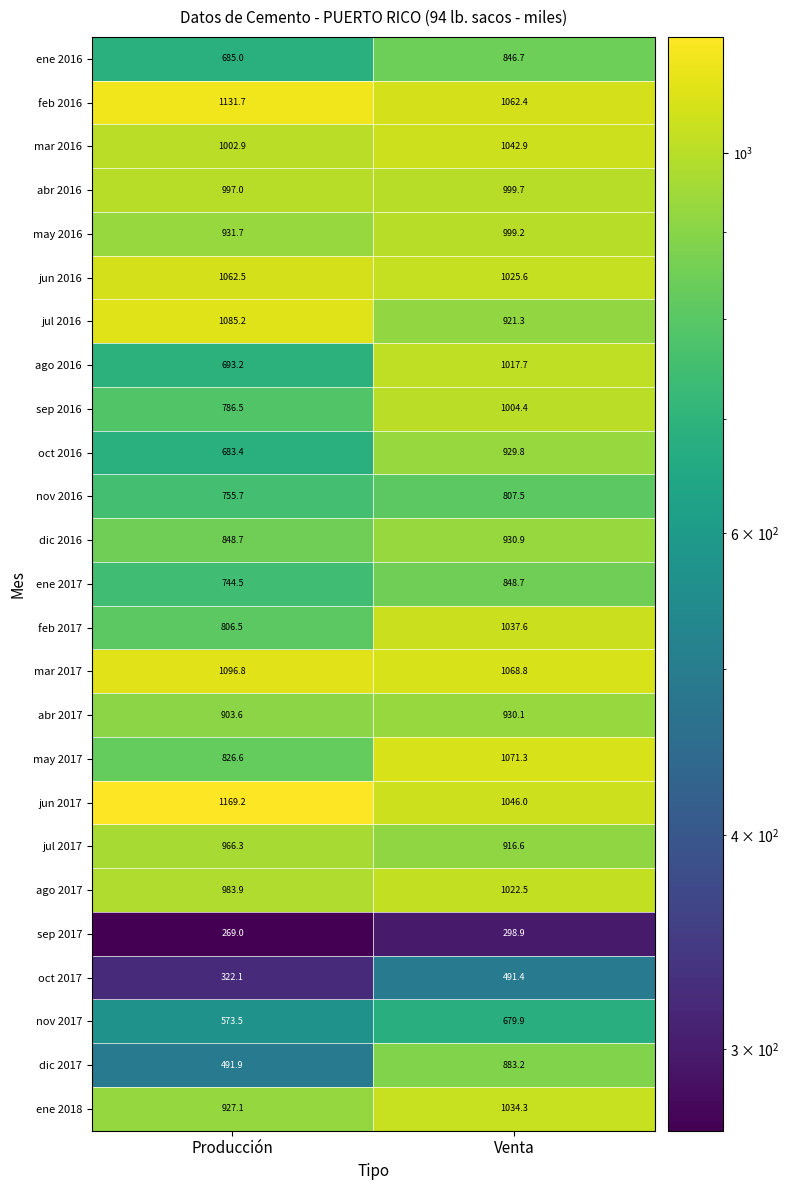

Which category has the highest value across all series?

Producción